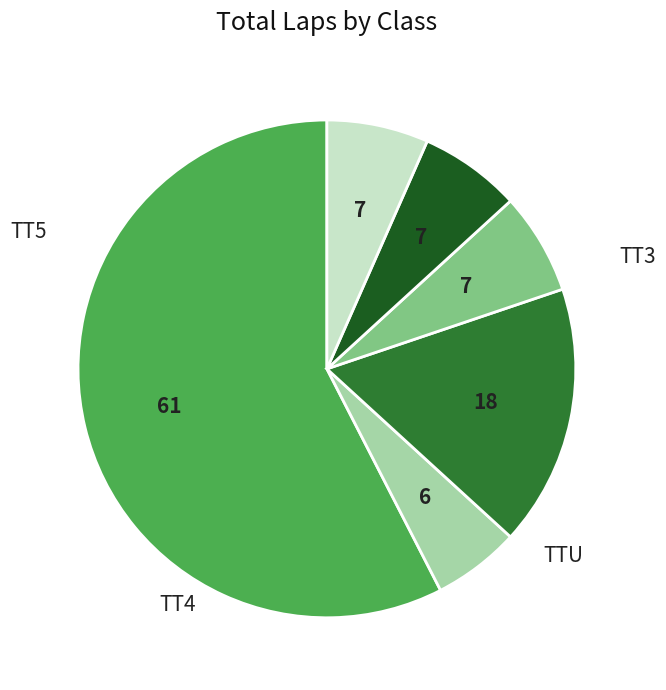

Does any single category account for the majority?

Yes